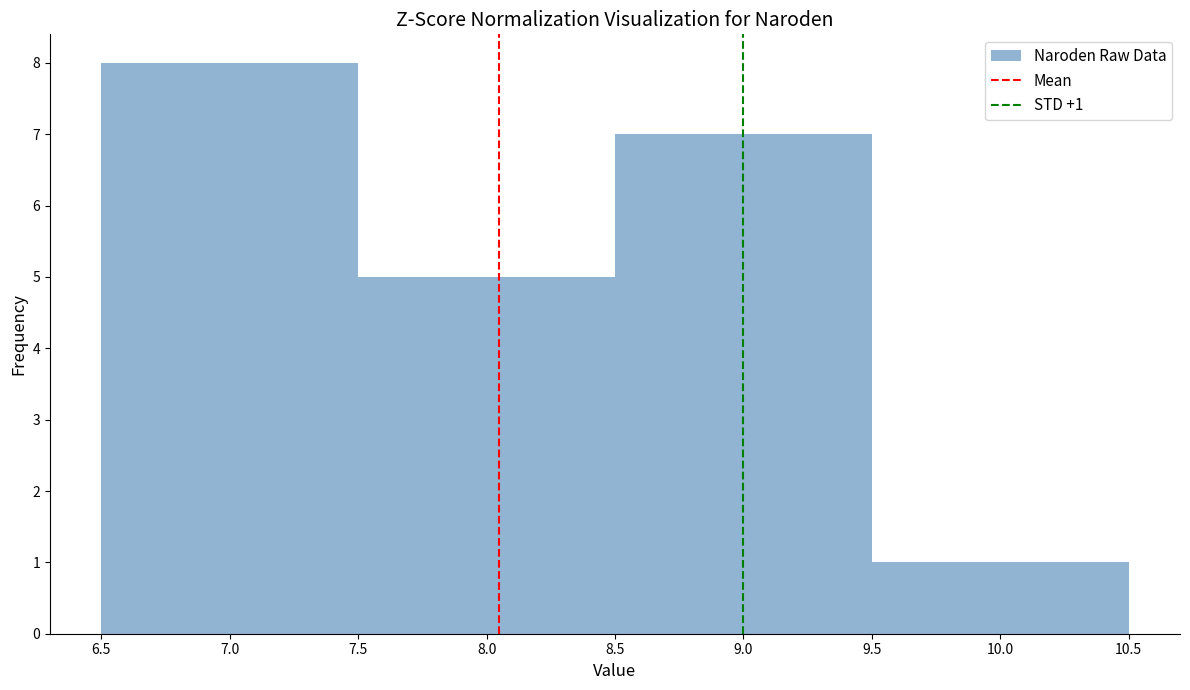

Which range on the x-axis has the tallest bar?

6.5 to 7.5